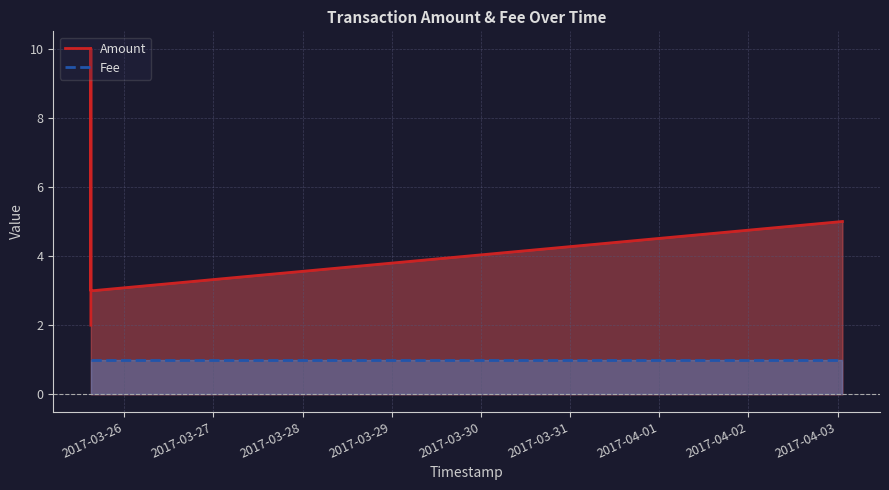

What is the lowest value of the Amount series?

2.0